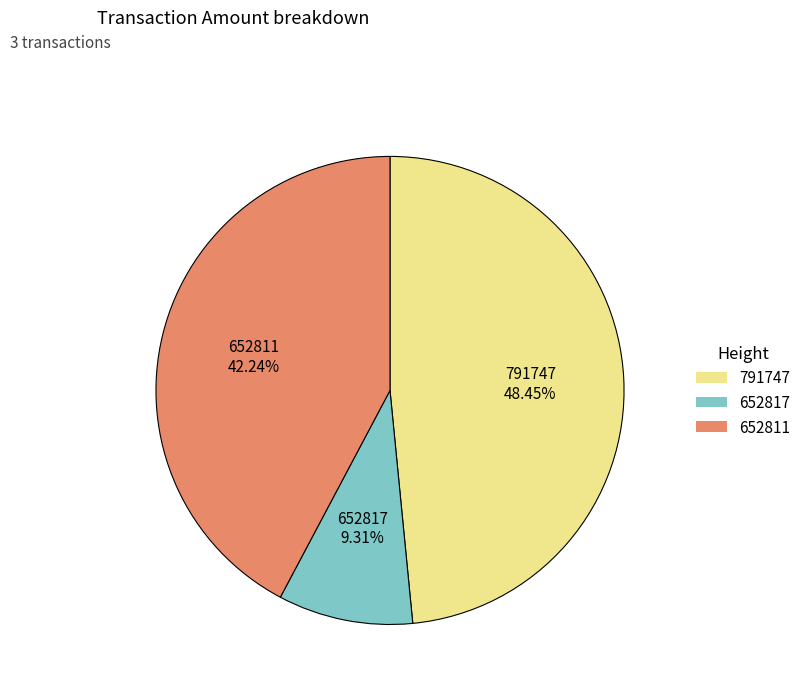

To the nearest percent, what is the difference between the 652817 and 791747 slice percentages?

39%